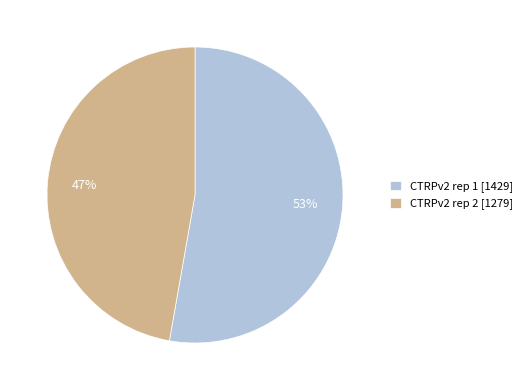

What percentage is the CTRPv2 rep 1 [1429] slice, to the nearest percent?

53%